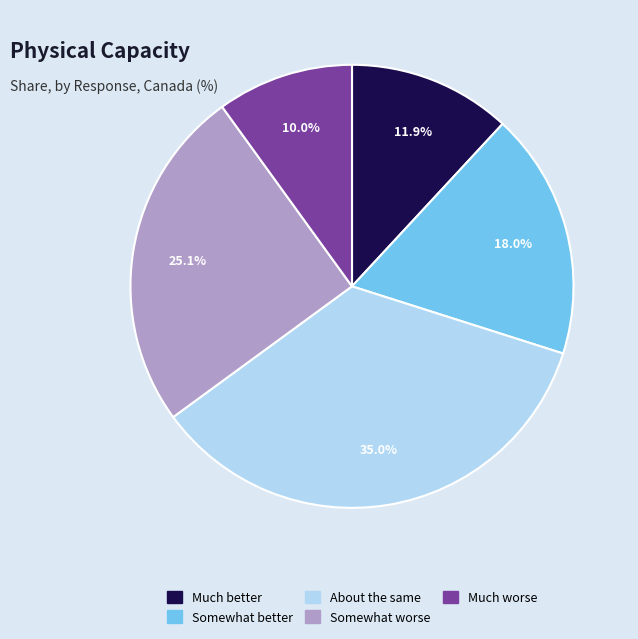

Count the number of slices in the pie.

5